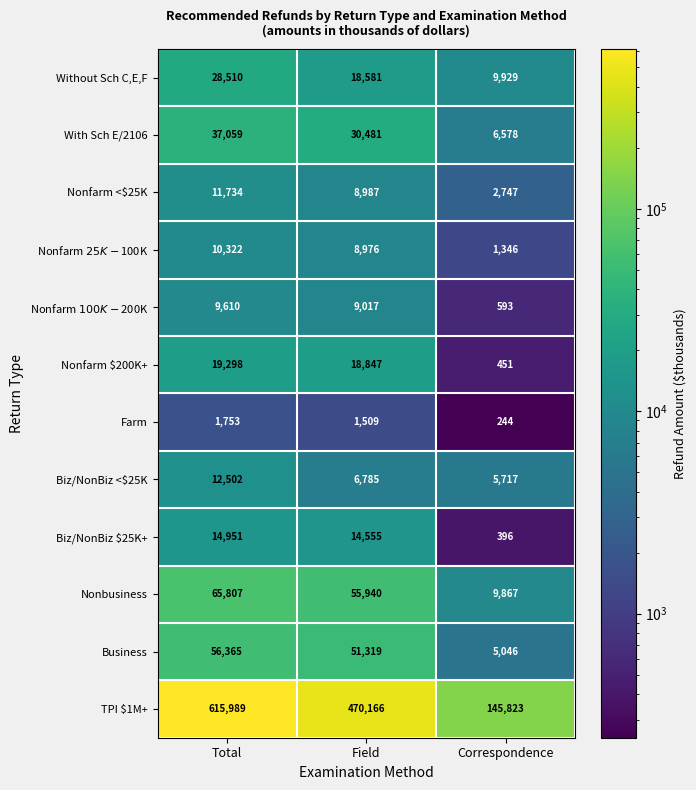

Count the Biz/NonBiz <$25K values in the range 5717 to 12502.

3